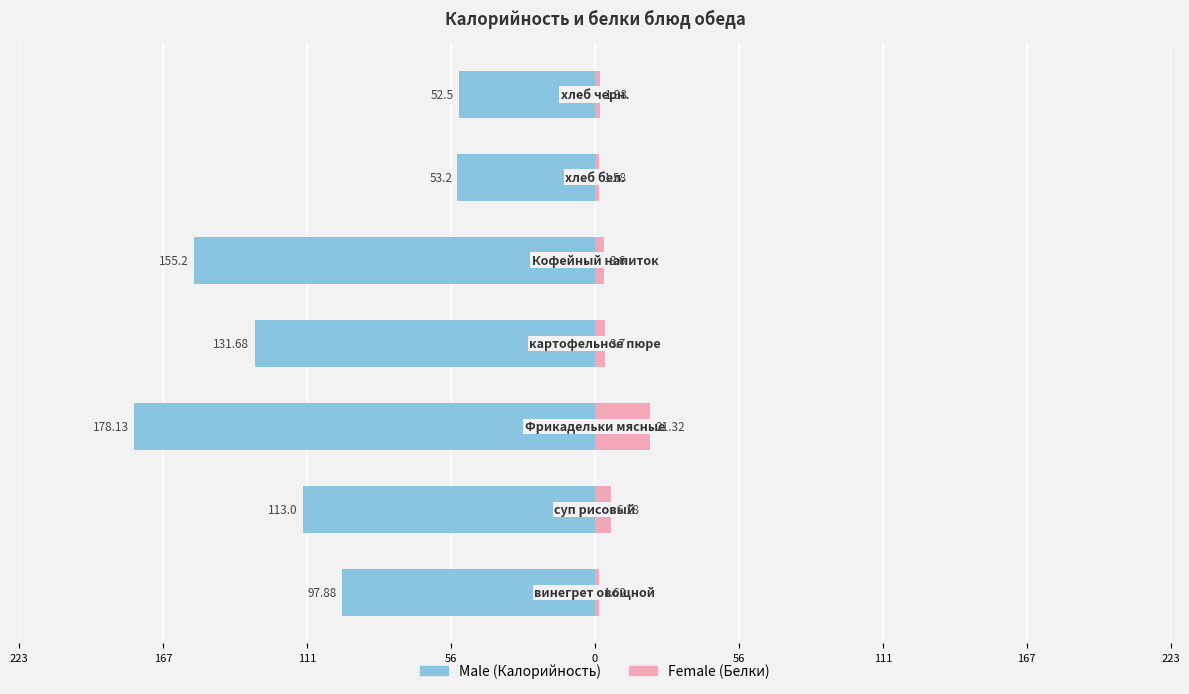

Reading left to right, what are all the values shown in this chart?

Male: -97.9	-113.0	-178.1	-131.7	-155.2	-53.2	-52.5
Female: 1.6	6.2	21.3	3.7	3.6	1.6	2.0